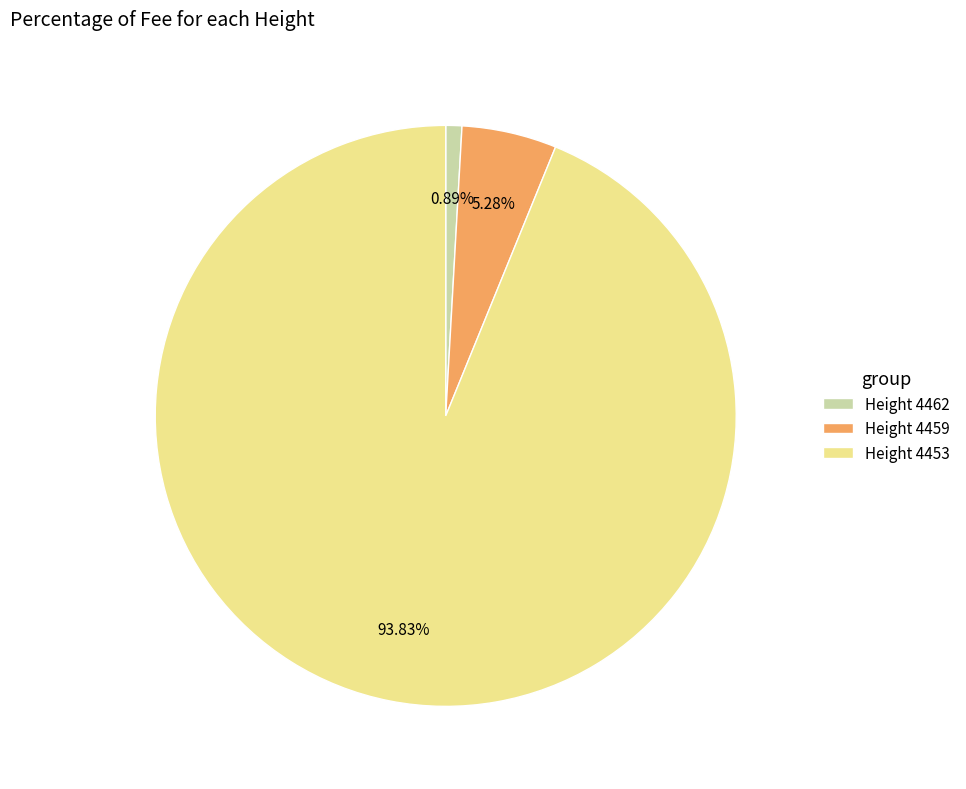

How many slices are in this pie chart?

3